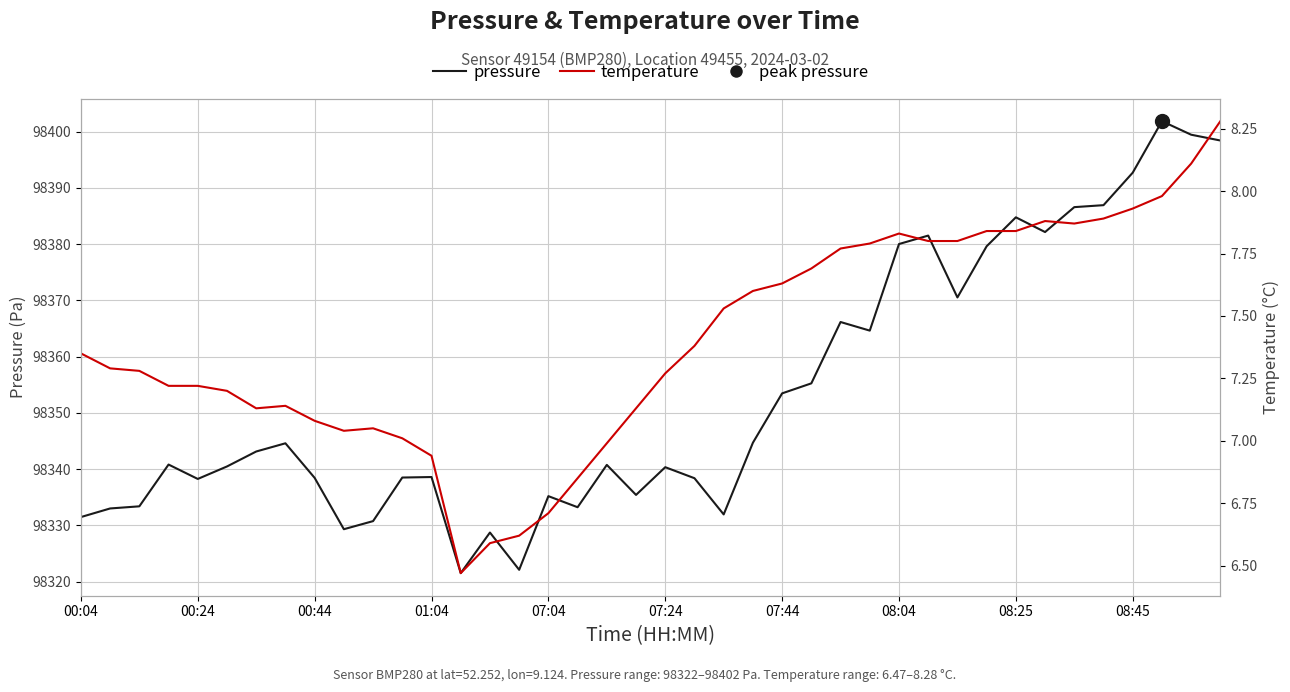

True or false: temperature and pressure cross at least once.

False